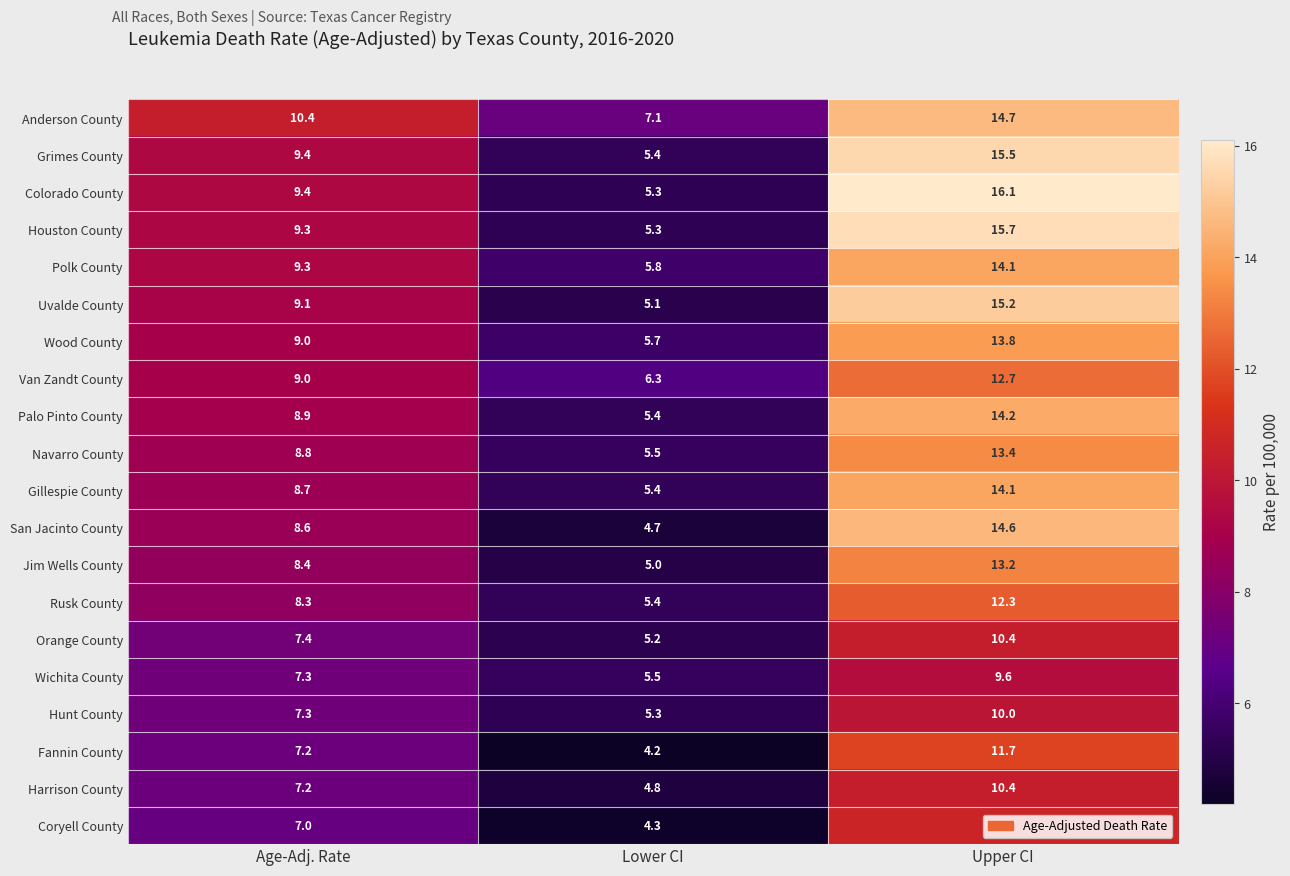

Count the number of categories in the chart.

3